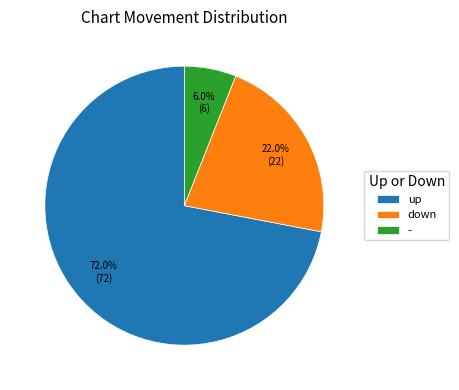

The up slice represents 72% of the pie. True or false?

True